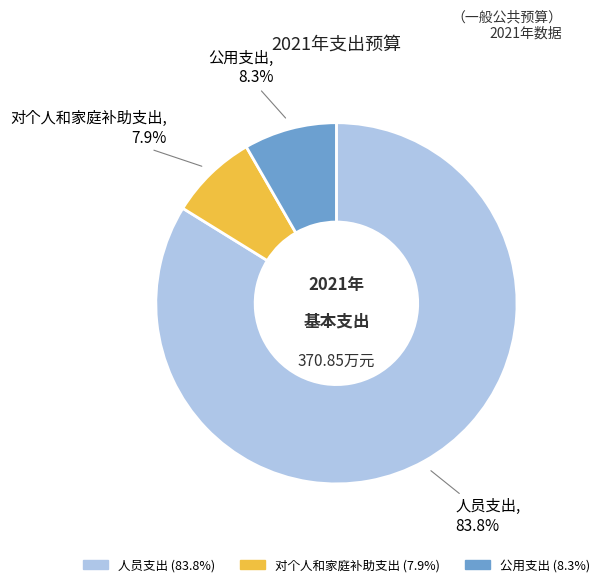

Which slice is the largest?

人员支出